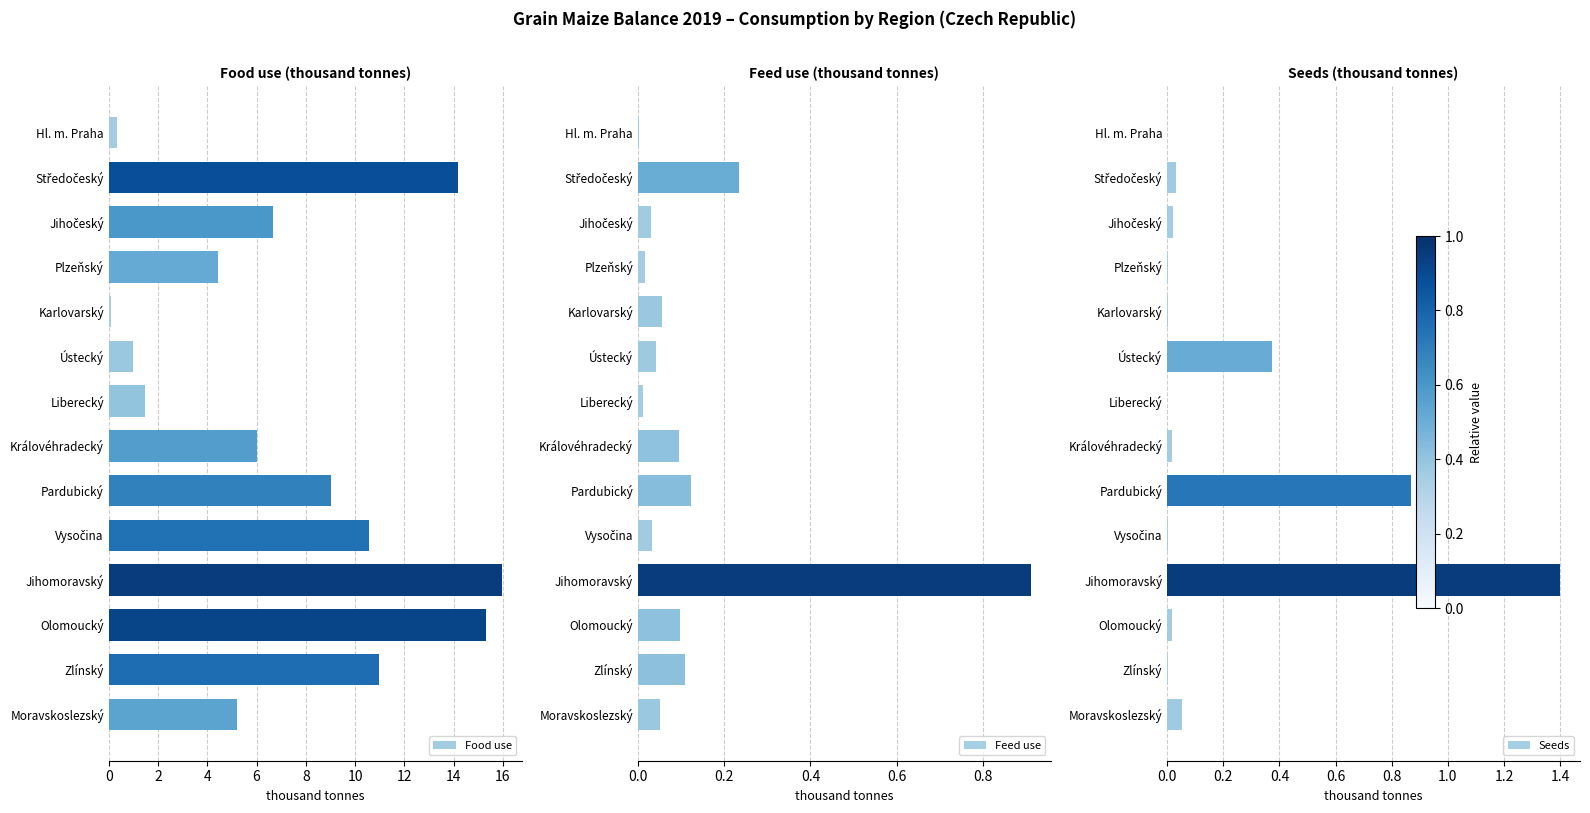

Is it true that Food use equals 4.9 at Pardubický?

False